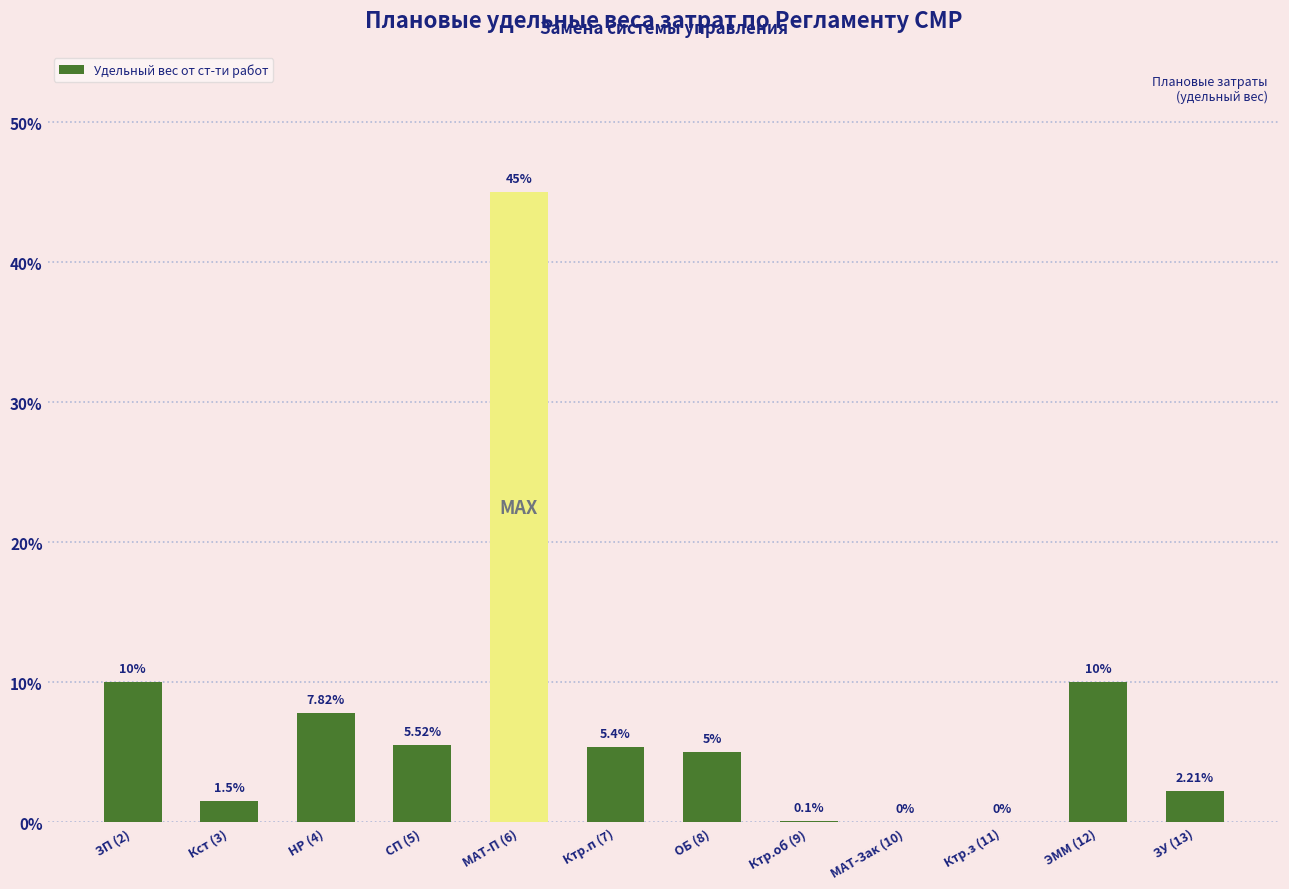

Are the bars horizontal?

No